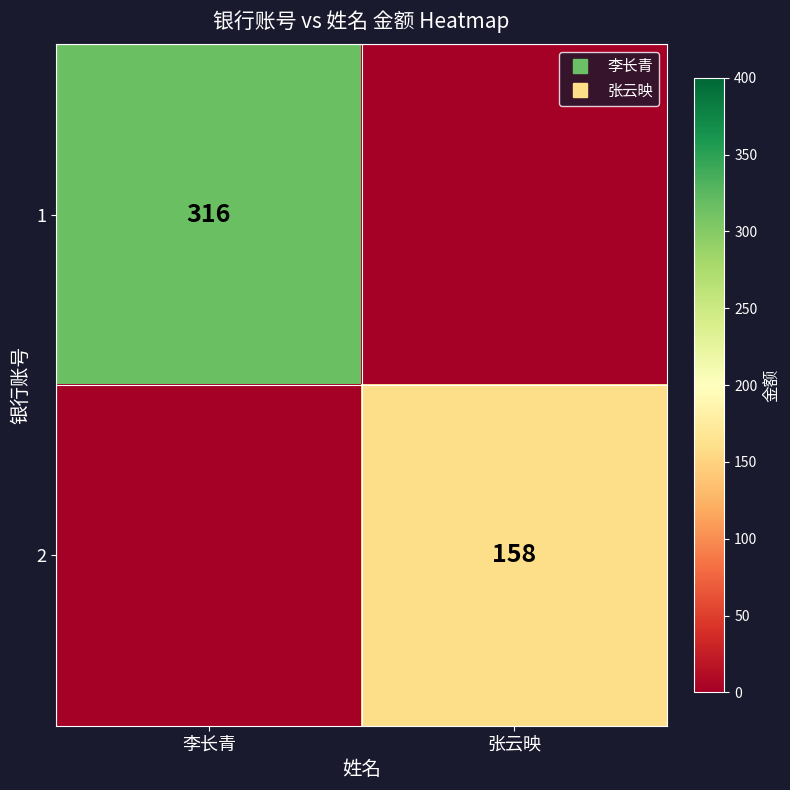

At which label is 1 closest to 158?

李长青